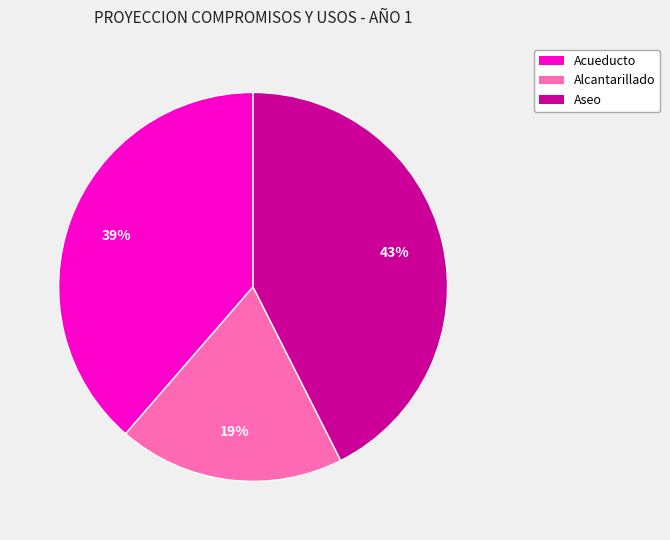

Is there a majority slice in this chart?

No